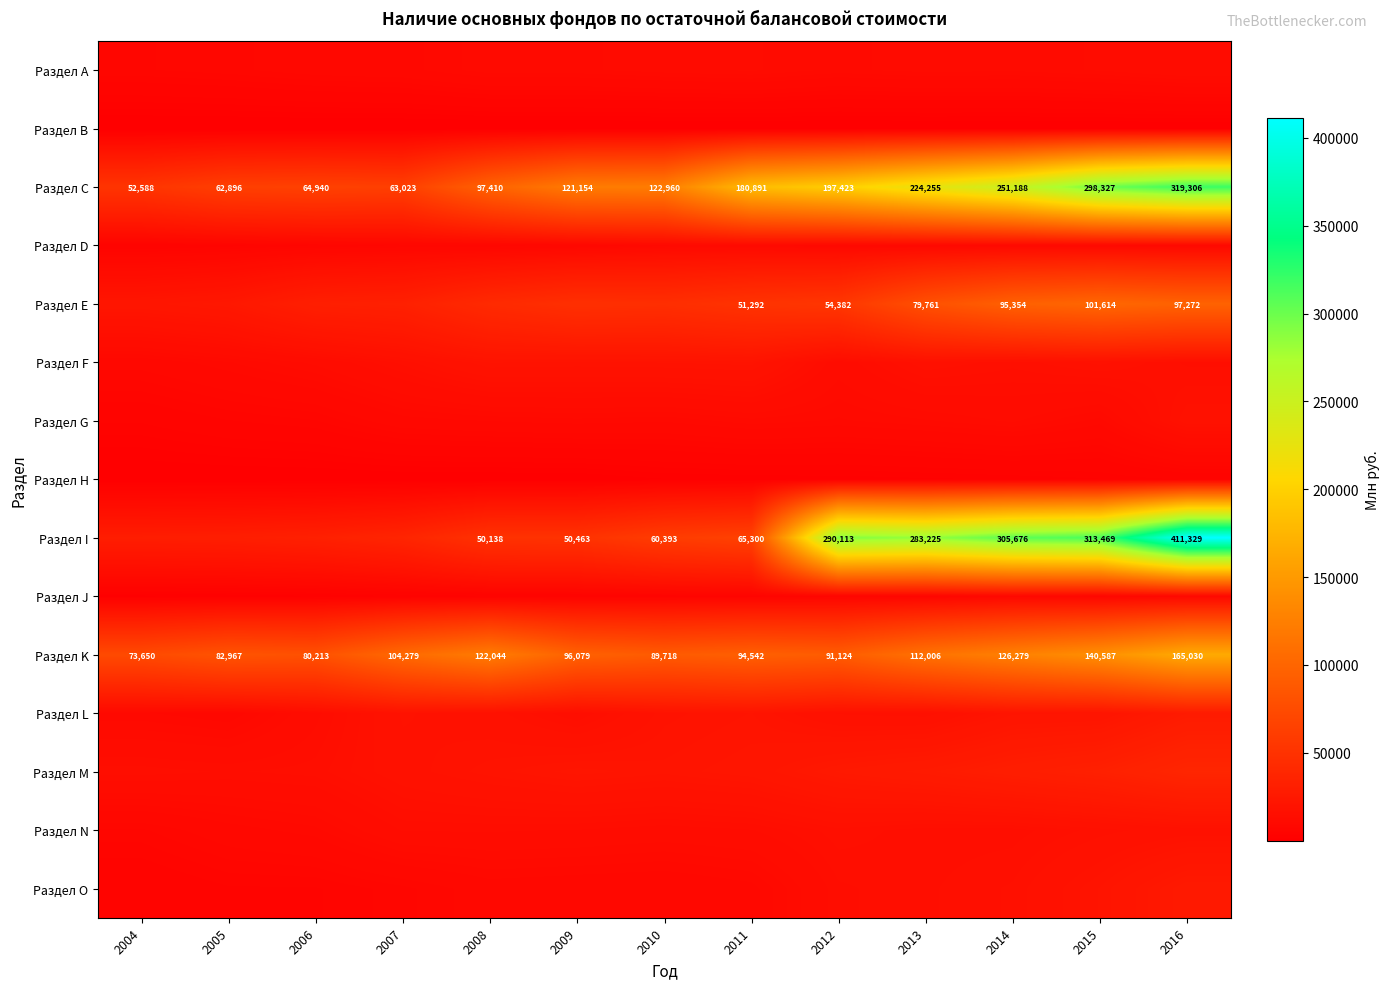

Is it true that Раздел K equals 81529 at 2008?

False